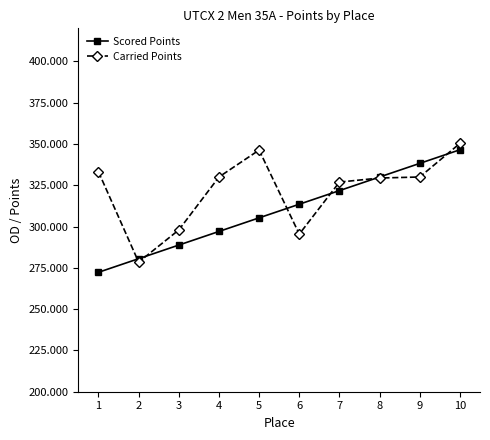

At how many categories does at least one series exceed 305?

8